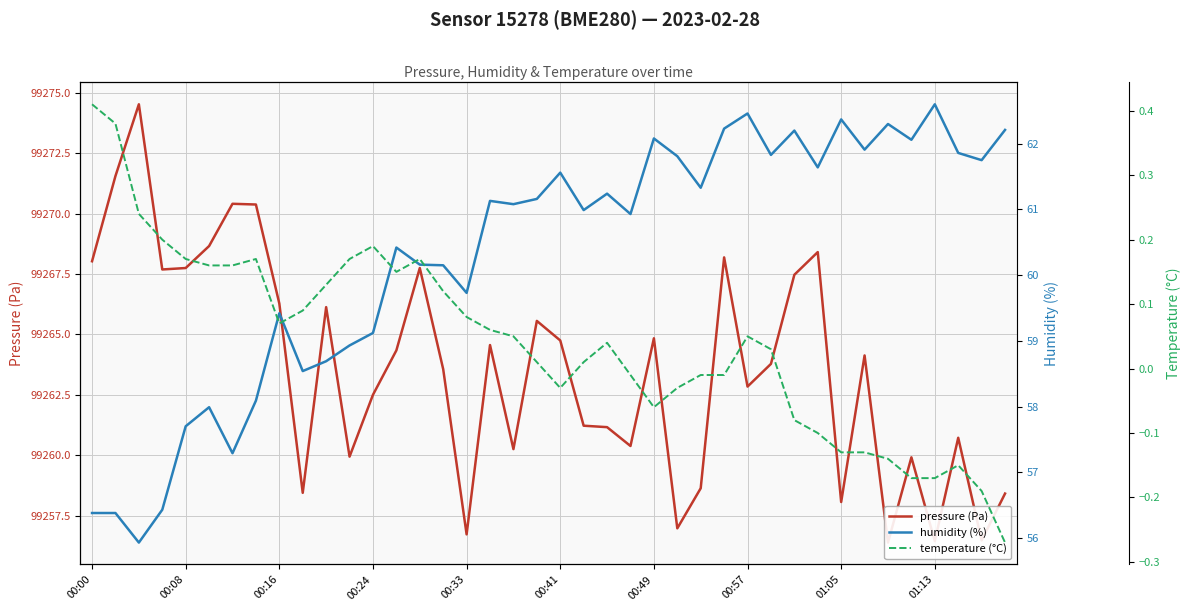

What is the value of the humidity (%) point at the 26th from the left?

61.8